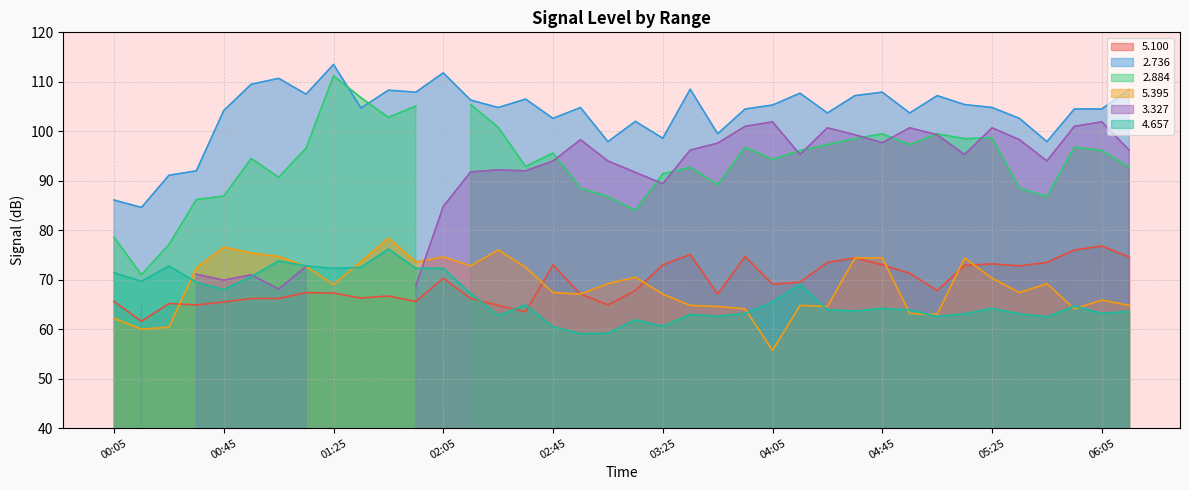

True or false: 5.395 and 2.736 cross at least once.

False